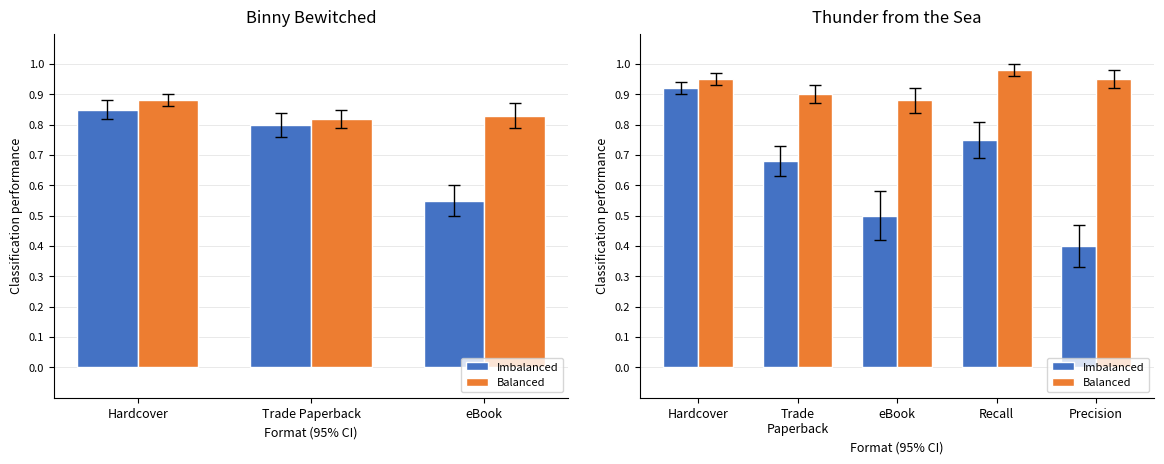

What is the average value of the Balanced series?

0.9